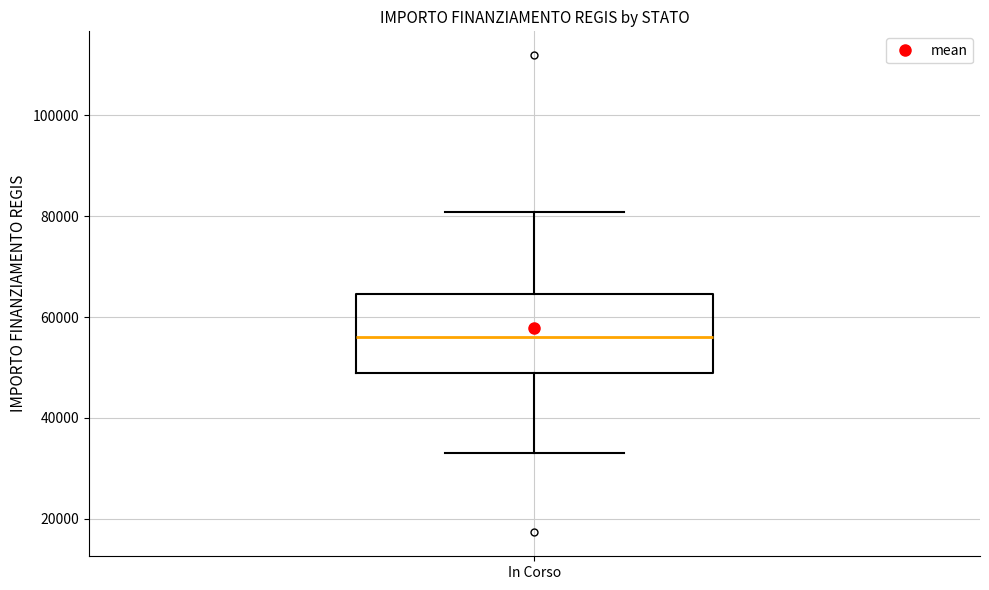

Transcribe this box plot: give where the median line is, the range the box spans, and where the two whiskers end, as read against the y-axis. The values are not printed on the chart, so give them approximately, as read against the axis.

median 56000, box 50000 to 64000, whiskers 32000 to 80000